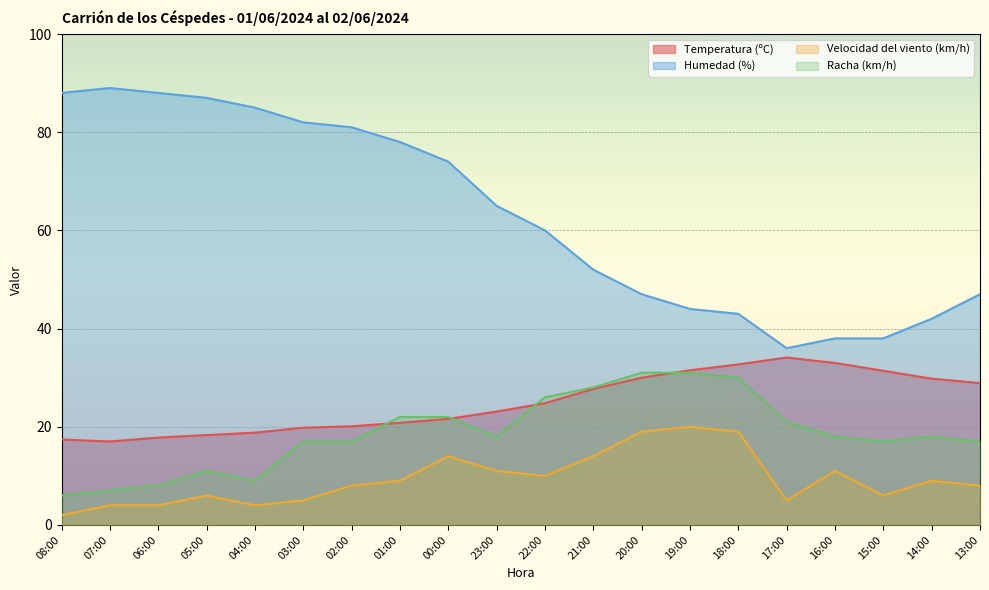

What is the value of the Velocidad del viento (km/h) point at the 6th from the left?

5.0